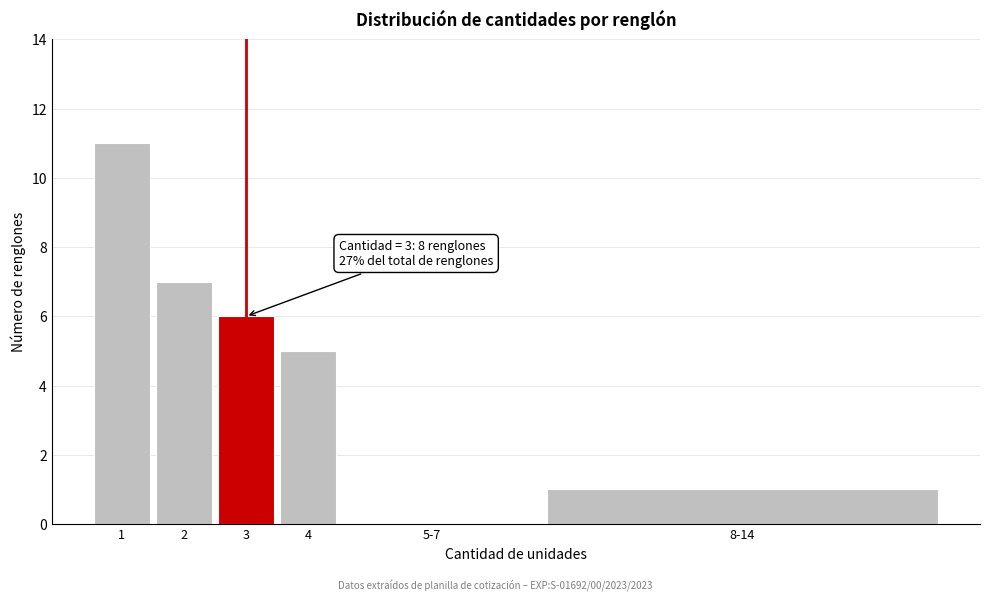

Reading left to right, extract all data points from this chart.

1=11	2=7	3=6	4=5	5-7=0	8-14=1